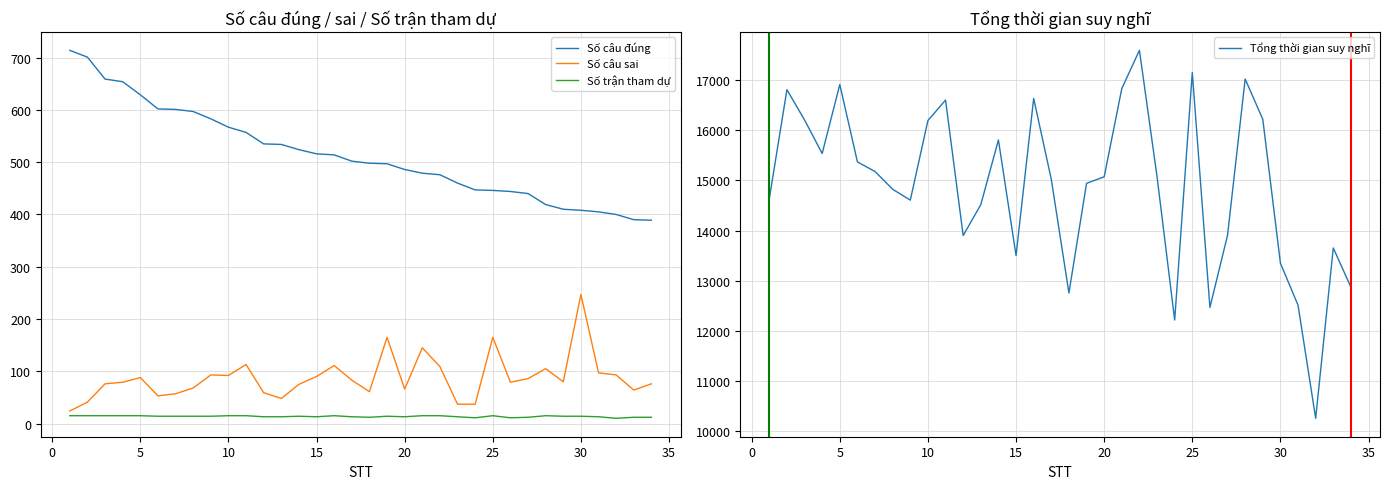

True or false: Số câu sai and Số câu đúng cross at least once.

False